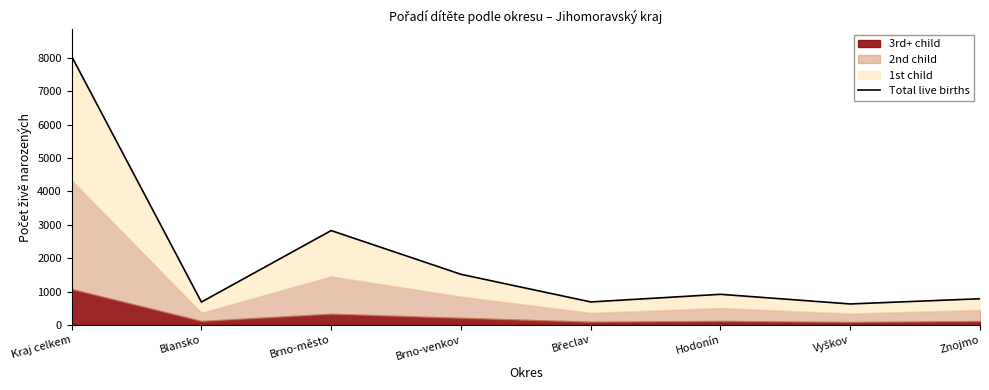

Where does the data first go above 917?

Kraj celkem